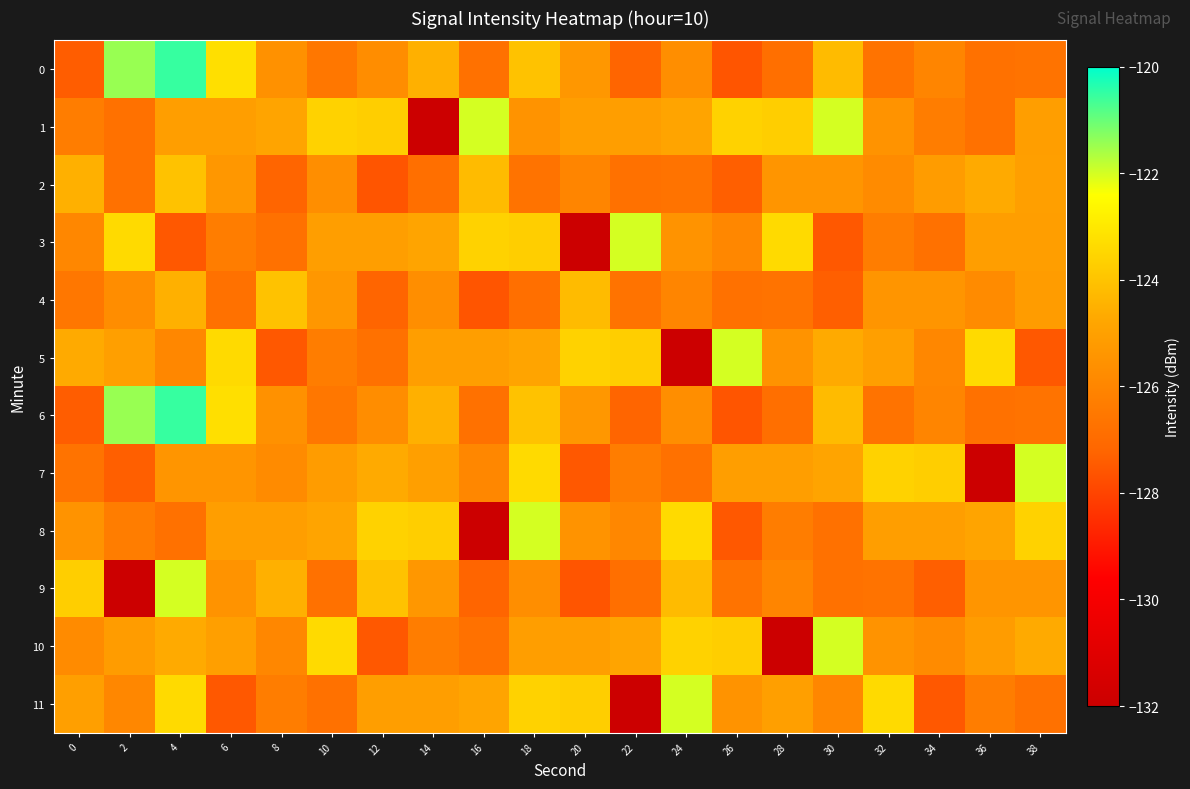

Reading right to left, extract all data points from this chart.

0: 38=-126.7	36=-126.8	34=-126.0	32=-126.7	30=-124.2	28=-126.9	26=-127.6	24=-125.7	22=-127.2	20=-125.4	18=-124.0	16=-126.8	14=-124.5	12=-125.7	10=-126.5	8=-125.6	6=-123.3	4=-120.5	2=-121.4	0=-127.4
1: 38=-125.1	36=-126.8	34=-126.3	32=-125.5	30=-122.0	28=-123.7	26=-123.6	24=-124.8	22=-125.1	20=-125.1	18=-125.5	16=-122.0	14=-131.9	12=-123.7	10=-123.6	8=-124.8	6=-125.1	4=-125.1	2=-126.8	0=-126.3
2: 38=-125.0	36=-124.7	34=-125.1	32=-125.8	30=-125.4	28=-125.4	26=-127.3	24=-126.7	22=-126.8	20=-126.0	18=-126.7	16=-124.2	14=-126.9	12=-127.6	10=-125.7	8=-127.2	6=-125.4	4=-124.0	2=-126.8	0=-124.5
3: 38=-125.1	36=-125.1	34=-126.8	32=-126.3	30=-127.5	28=-123.4	26=-125.9	24=-125.5	22=-122.0	20=-131.9	18=-123.7	16=-123.6	14=-124.8	12=-125.1	10=-125.1	8=-126.8	6=-126.3	4=-127.5	2=-123.4	0=-125.9
4: 38=-125.1	36=-125.8	34=-125.4	32=-125.4	30=-127.3	28=-126.7	26=-126.8	24=-126.0	22=-126.7	20=-124.2	18=-126.9	16=-127.6	14=-125.7	12=-127.2	10=-125.4	8=-124.0	6=-126.8	4=-124.5	2=-125.7	0=-126.5
5: 38=-127.5	36=-123.4	34=-125.9	32=-125.0	30=-124.7	28=-125.5	26=-122.0	24=-131.9	22=-123.7	20=-123.6	18=-124.8	16=-125.1	14=-125.1	12=-126.8	10=-126.3	8=-127.5	6=-123.4	4=-125.9	2=-125.0	0=-124.7
6: 38=-126.7	36=-126.8	34=-126.0	32=-126.7	30=-124.2	28=-126.9	26=-127.6	24=-125.7	22=-127.2	20=-125.4	18=-124.0	16=-126.8	14=-124.5	12=-125.7	10=-126.5	8=-125.6	6=-123.3	4=-120.5	2=-121.4	0=-127.4
7: 38=-122.0	36=-131.9	34=-123.7	32=-123.6	30=-124.8	28=-125.1	26=-125.1	24=-126.8	22=-126.3	20=-127.5	18=-123.4	16=-125.9	14=-125.0	12=-124.7	10=-125.1	8=-125.8	6=-125.4	4=-125.4	2=-127.3	0=-126.7
8: 38=-123.6	36=-124.8	34=-125.1	32=-125.1	30=-126.8	28=-126.3	26=-127.5	24=-123.4	22=-125.9	20=-125.5	18=-122.0	16=-131.9	14=-123.7	12=-123.6	10=-124.8	8=-125.1	6=-125.1	4=-126.8	2=-126.3	0=-125.5
9: 38=-125.4	36=-125.4	34=-127.3	32=-126.7	30=-126.8	28=-126.0	26=-126.7	24=-124.2	22=-126.9	20=-127.6	18=-125.7	16=-127.2	14=-125.4	12=-124.0	10=-126.8	8=-124.5	6=-125.5	4=-122.0	2=-131.9	0=-123.7
10: 38=-124.7	36=-125.1	34=-125.8	32=-125.5	30=-122.0	28=-131.9	26=-123.7	24=-123.6	22=-124.8	20=-125.1	18=-125.1	16=-126.8	14=-126.3	12=-127.5	10=-123.4	8=-125.9	6=-125.0	4=-124.7	2=-125.1	0=-125.8
11: 38=-126.8	36=-126.3	34=-127.5	32=-123.4	30=-125.9	28=-125.0	26=-125.5	24=-122.0	22=-131.9	20=-123.7	18=-123.6	16=-124.8	14=-125.1	12=-125.1	10=-126.8	8=-126.3	6=-127.5	4=-123.4	2=-125.9	0=-125.0